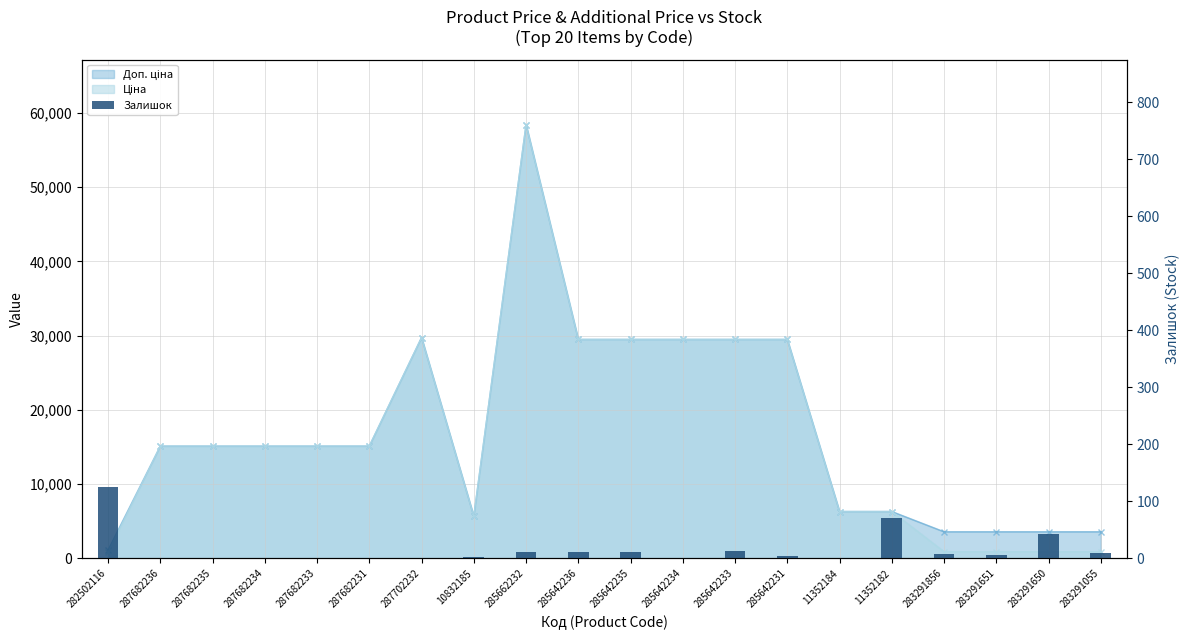

List the labels in order of value, largest first.

282502116, 11352182, 283291650, 285642233, 285662232, 285642236, 285642235, 283291055, 283291856, 283291651, 285642231, 10832185, 287682236, 287682235, 287682234, 287682233, 287682231, 287702232, 285642234, 11352184